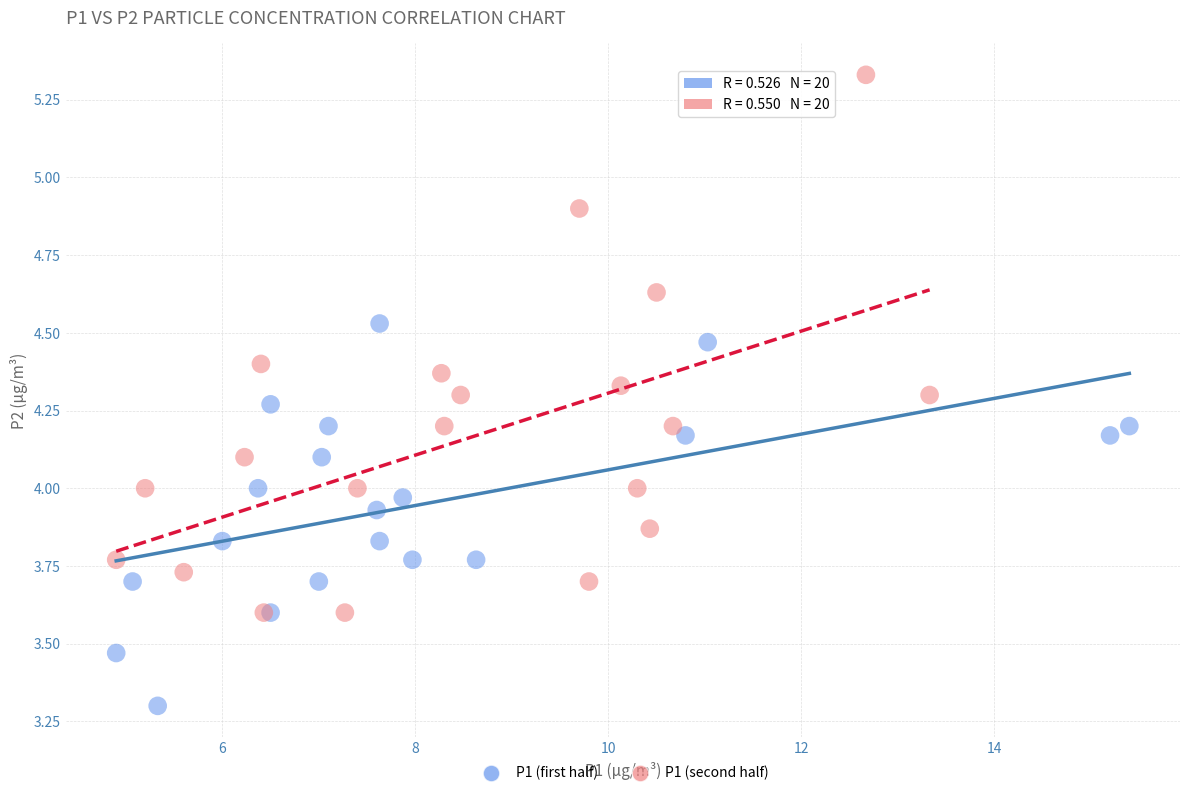

Which series contains the lowest Y value?

P1 (first half)